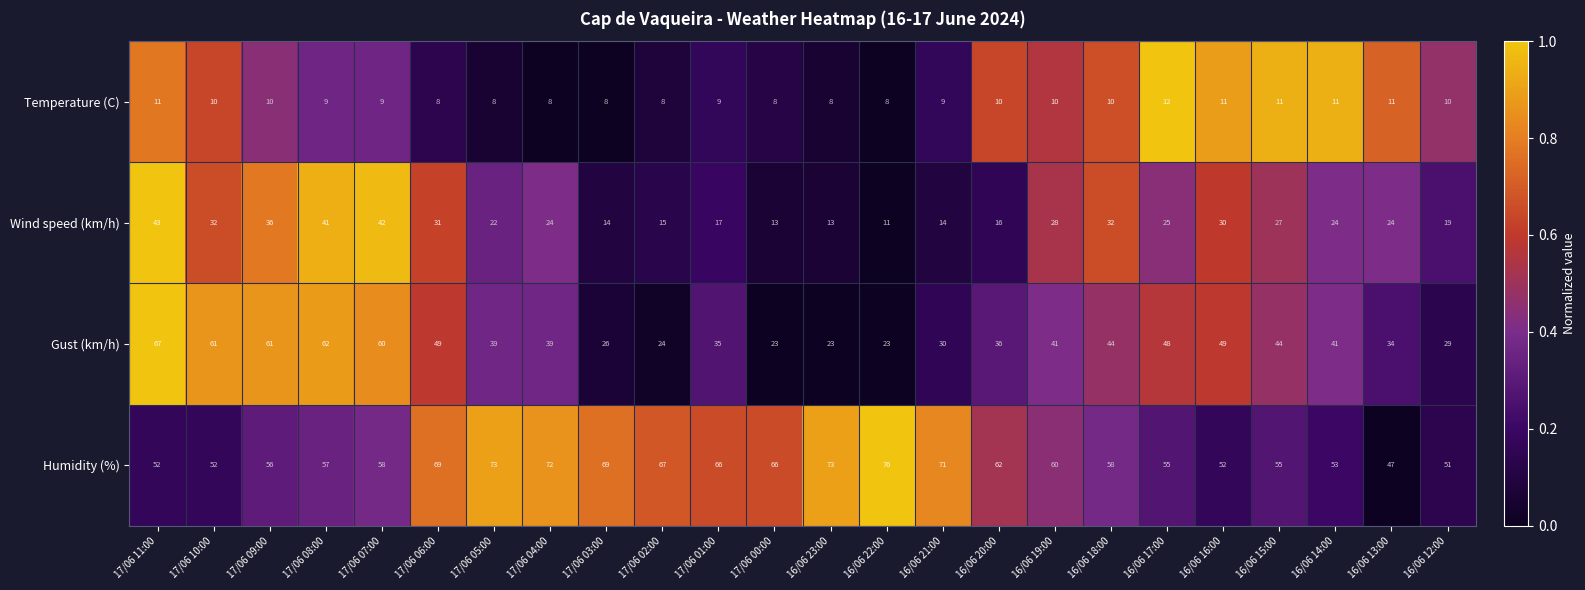

Between 17/06 06:00 and 16/06 16:00, which series saw the biggest shift?

Humidity (%)